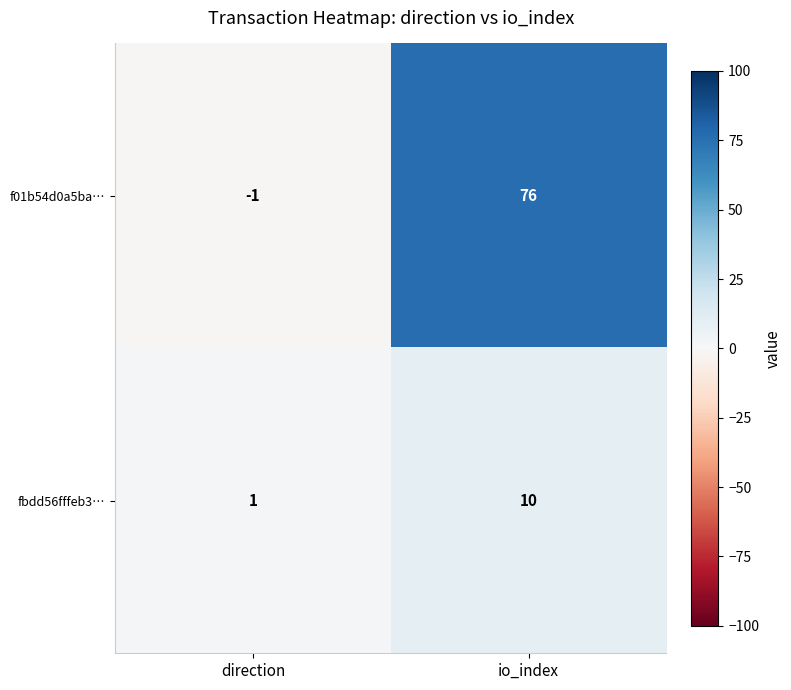

What is the difference between the highest and lowest values at direction?

2